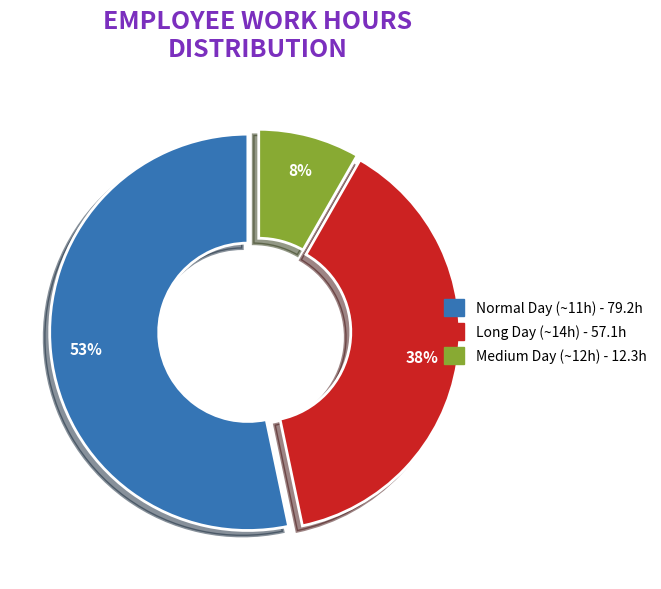

Is there a majority slice in this chart?

Yes